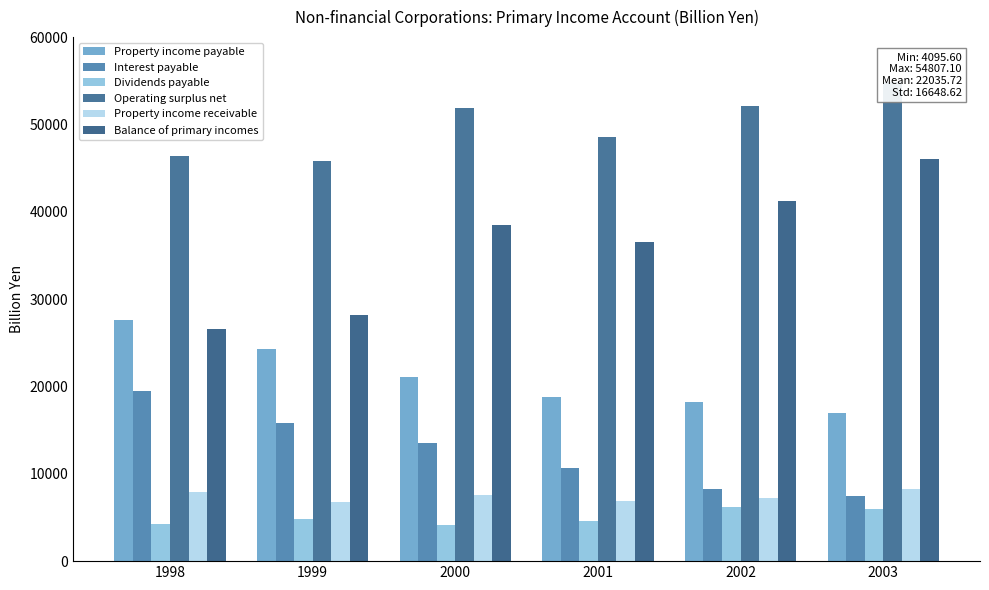

Reading left to right, transcribe all the data shown in this chart.

Property income payable: 1998=27652.0	1999=24275.6	2000=21038.6	2001=18804.1	2002=18179.0	2003=17004.3
Interest payable: 1998=19424.1	1999=15808.6	2000=13504.5	2001=10643.2	2002=8277.1	2003=7491.4
Dividends payable: 1998=4248.2	1999=4844.2	2000=4095.6	2001=4614.4	2002=6229.8	2003=6018.2
Operating surplus net: 1998=46347.4	1999=45769.3	2000=51939.2	2001=48514.9	2002=52151.8	2003=54807.1
Property income receivable: 1998=7907.4	1999=6721.4	2000=7578.0	2001=6873.3	2002=7212.8	2003=8220.7
Balance of primary incomes: 1998=26602.9	1999=28215.0	2000=38478.6	2001=36584.1	2002=41185.5	2003=46023.5